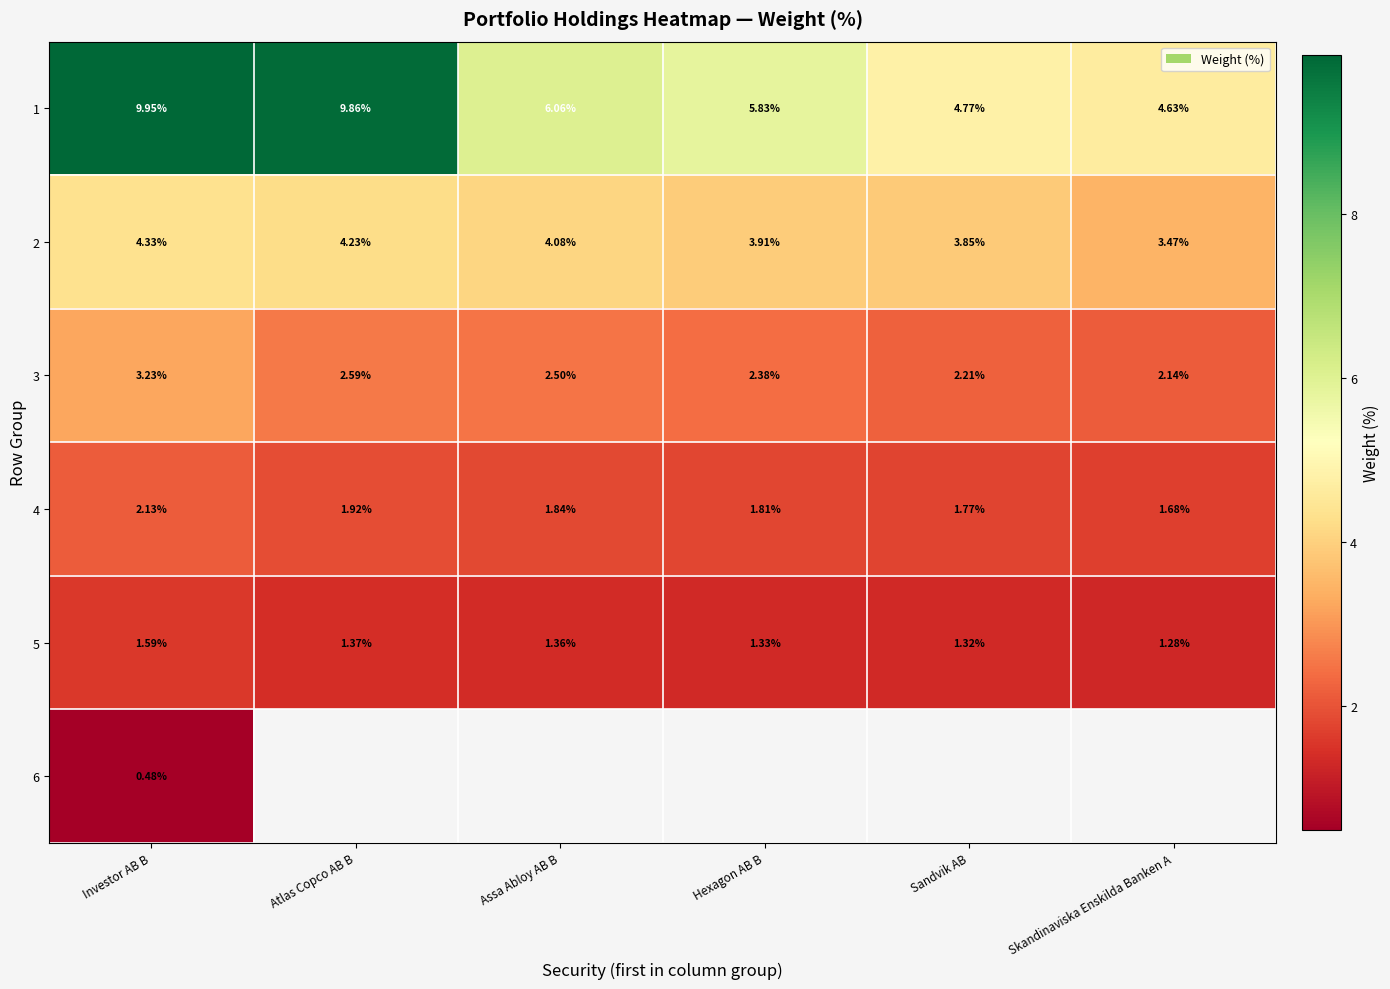

Which has a higher value, Atlas Copco AB B or Assa Abloy AB B?

Atlas Copco AB B